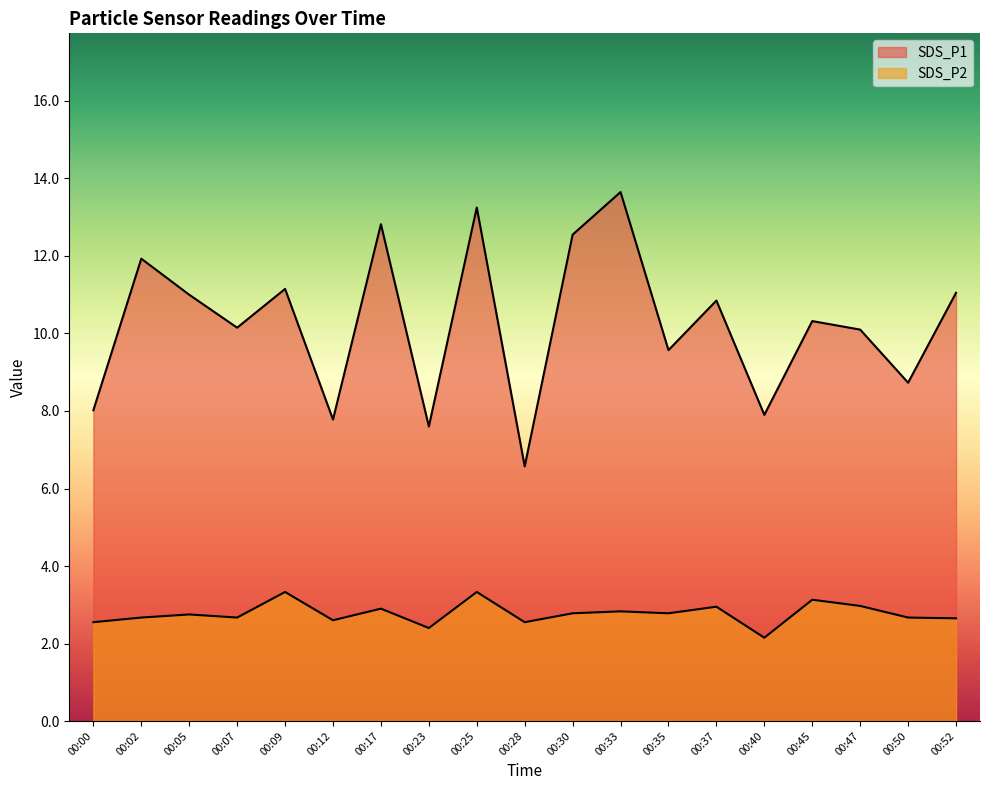

Which series changed the most between 00:05 and 00:37?

SDS_P2